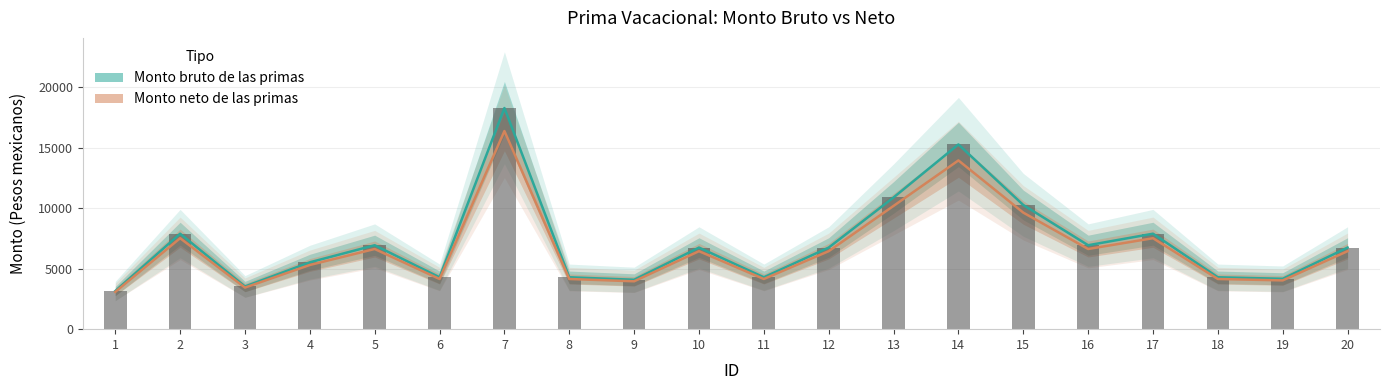

Rank the series by their average value, from highest to lowest.

Monto bruto de las primas, Monto neto de las primas